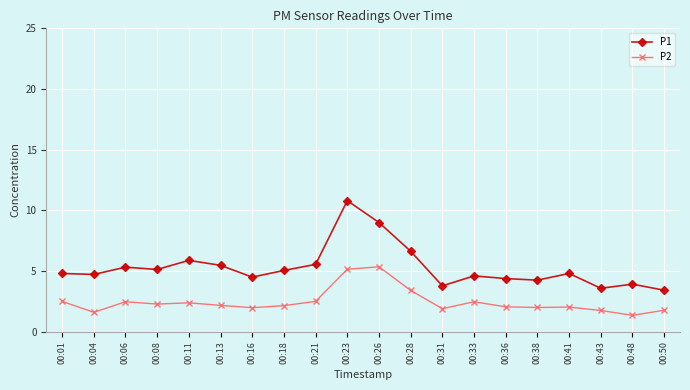

Which series has the widest spread of values?

P1